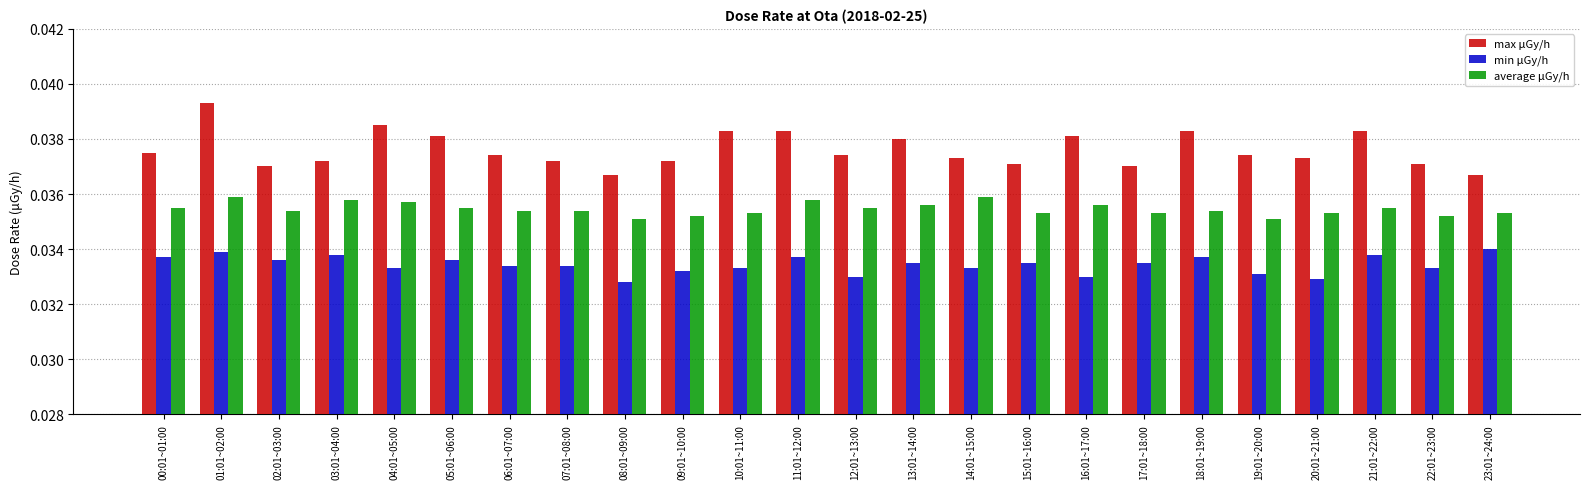

What is the sum of all average μGy/h values?

0.9